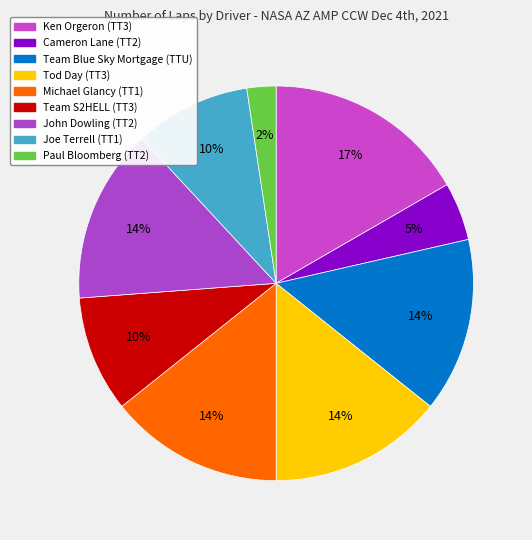

Does Joe Terrell (TT1) represent more than half of the total?

No